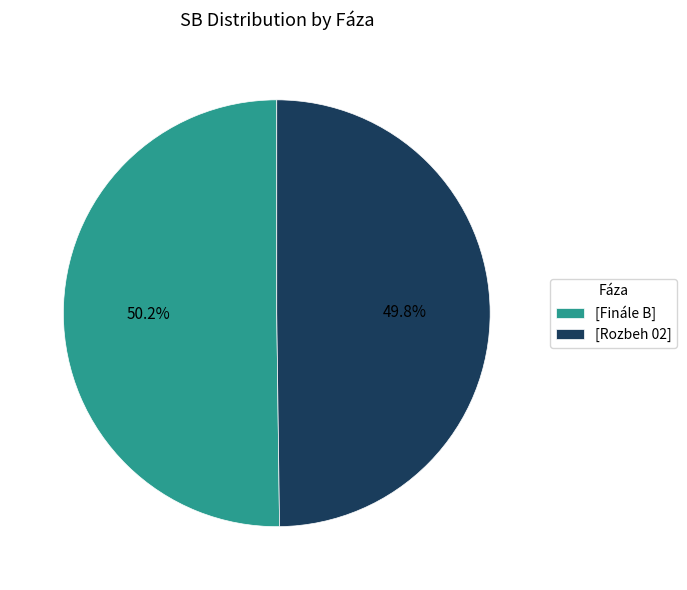

Is there any slice that represents more than half of the pie?

Yes